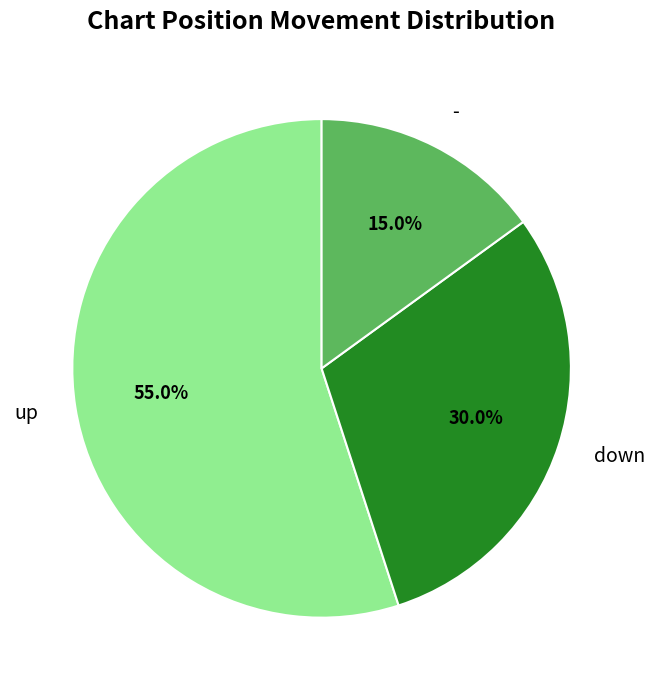

Which slice is the largest?

up